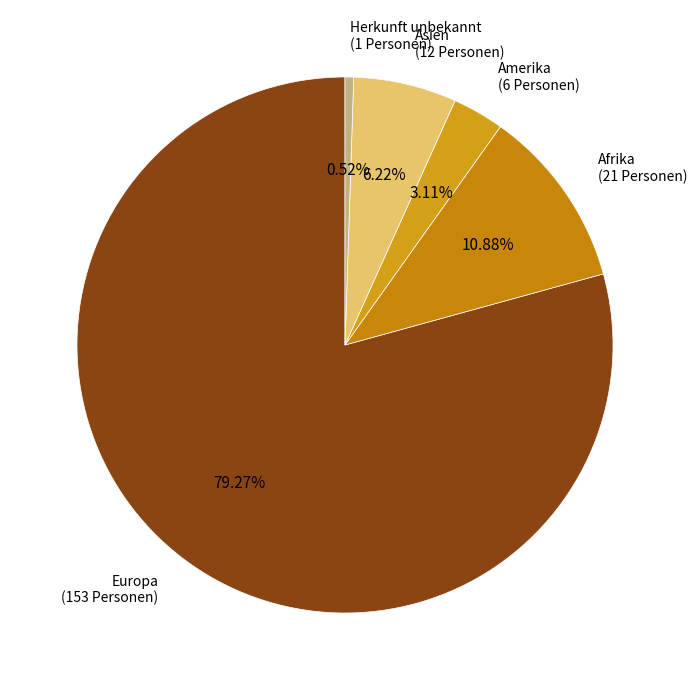

Count the number of slices in the pie.

5